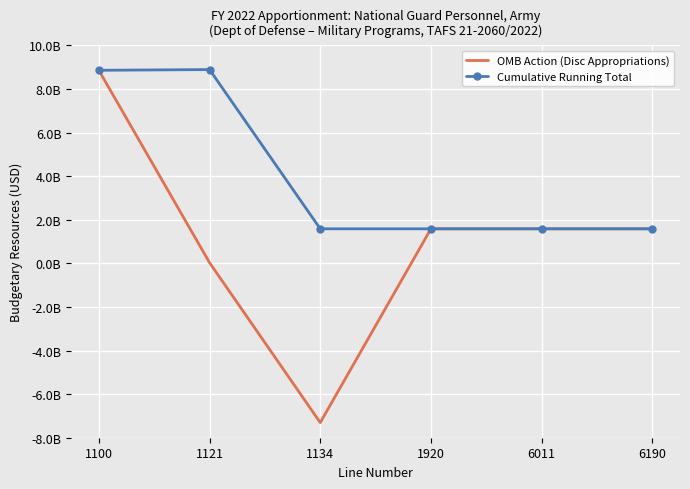

True or false: OMB Action (Disc Appropriations) has a value of 804009806 at 6190.

False